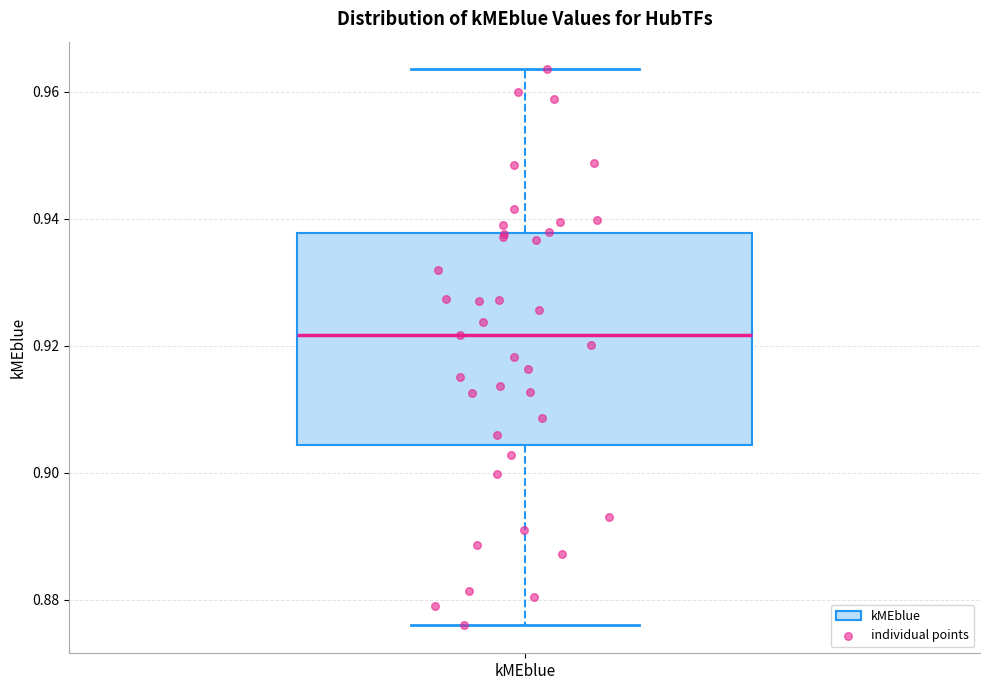

Read this box plot against the y-axis: the position of the median line, the range covered by the box, and the ends of both whiskers. The values are not printed on the chart, so give them approximately, as read against the axis.

median 0.922, box 0.904 to 0.938, whiskers 0.876 to 0.964